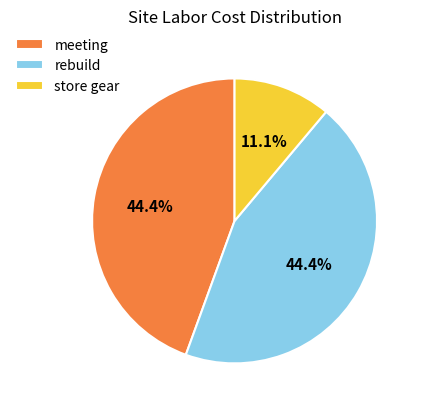

Which category has the smallest portion of the pie?

store gear